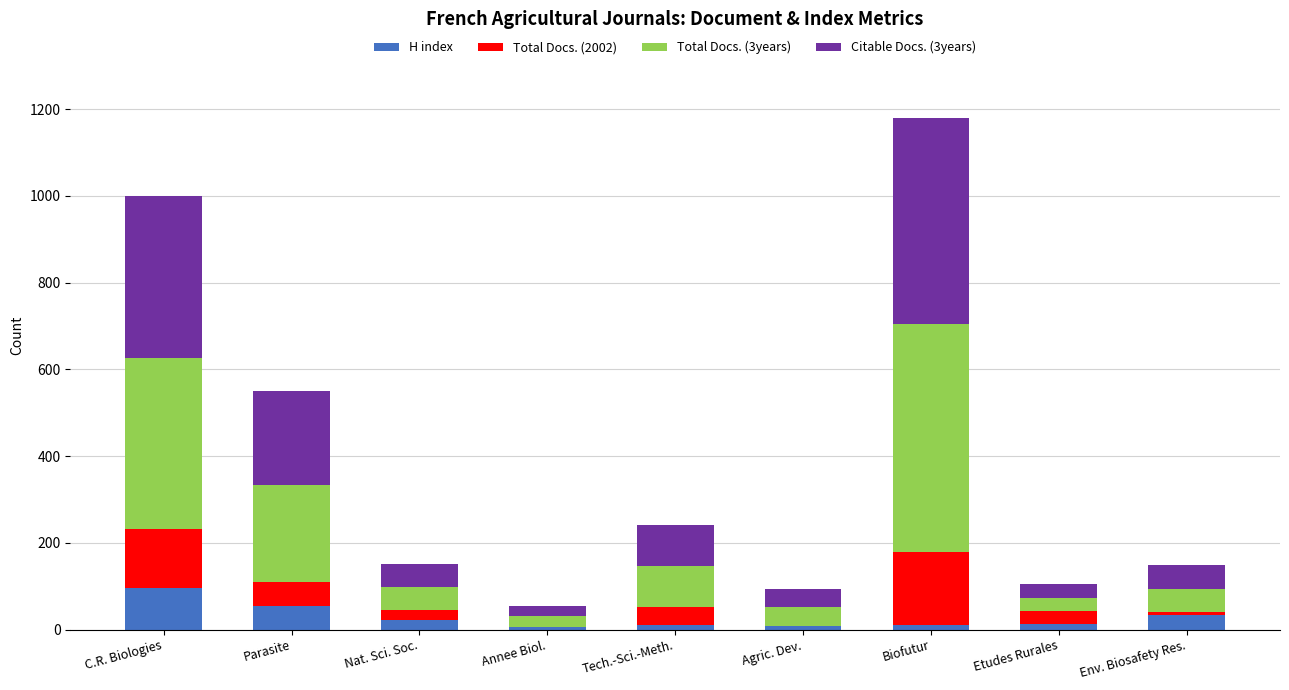

What are all the series names shown in the legend?

H index, Total Docs. (2002), Total Docs. (3years), Citable Docs. (3years)